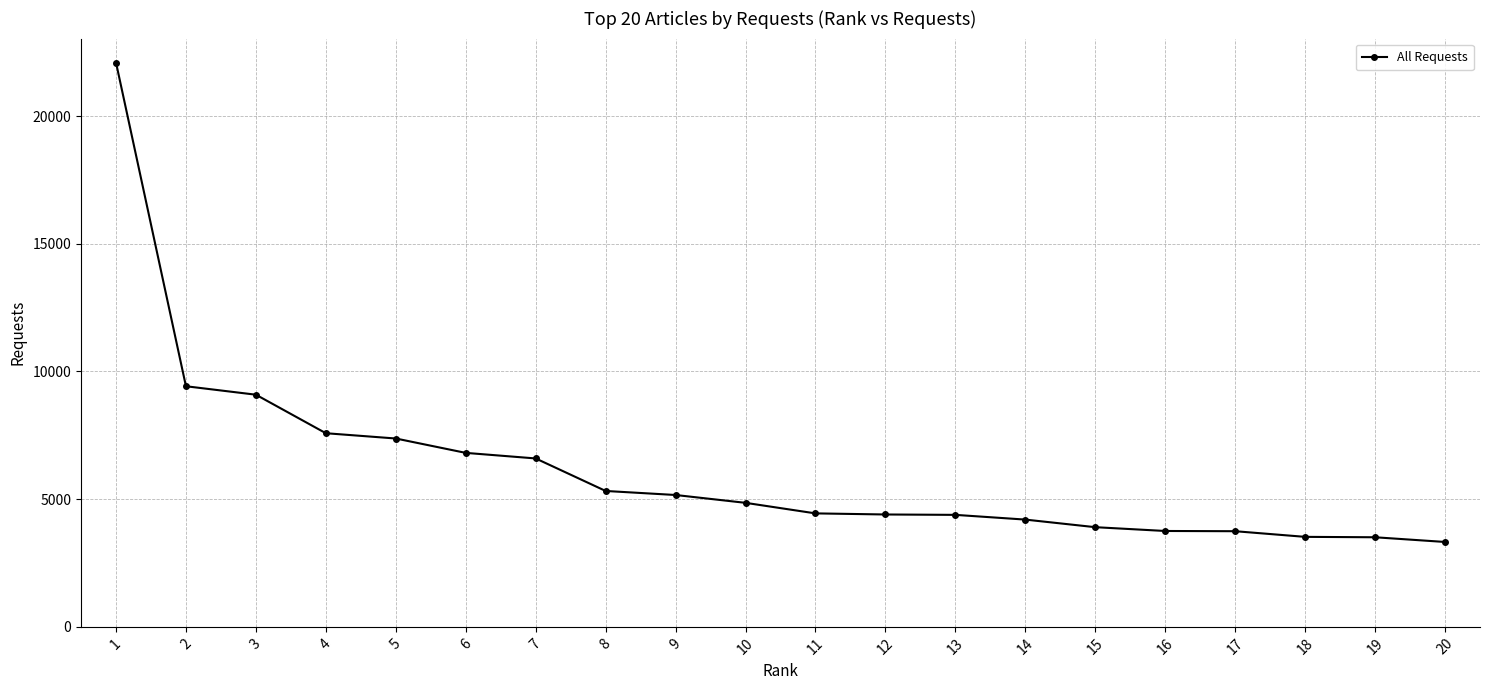

How many distinct data groups are displayed?

1